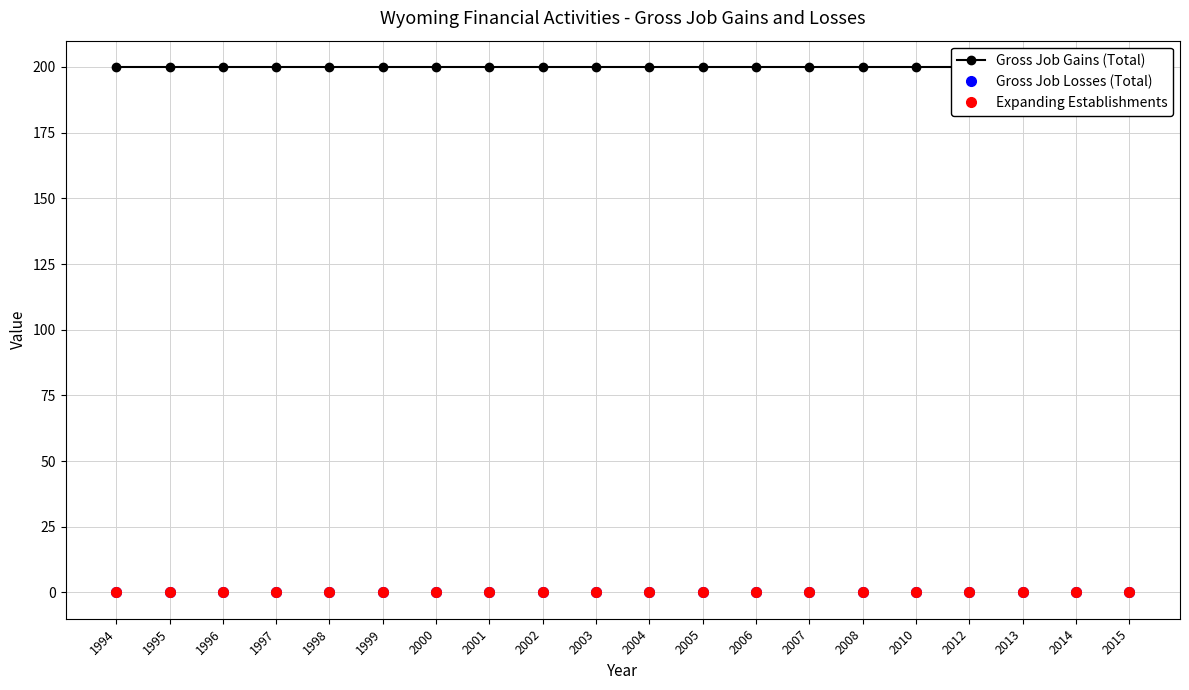

What is the sum of the Gross Job Gains (Total) values at 1997 and 2000?

400